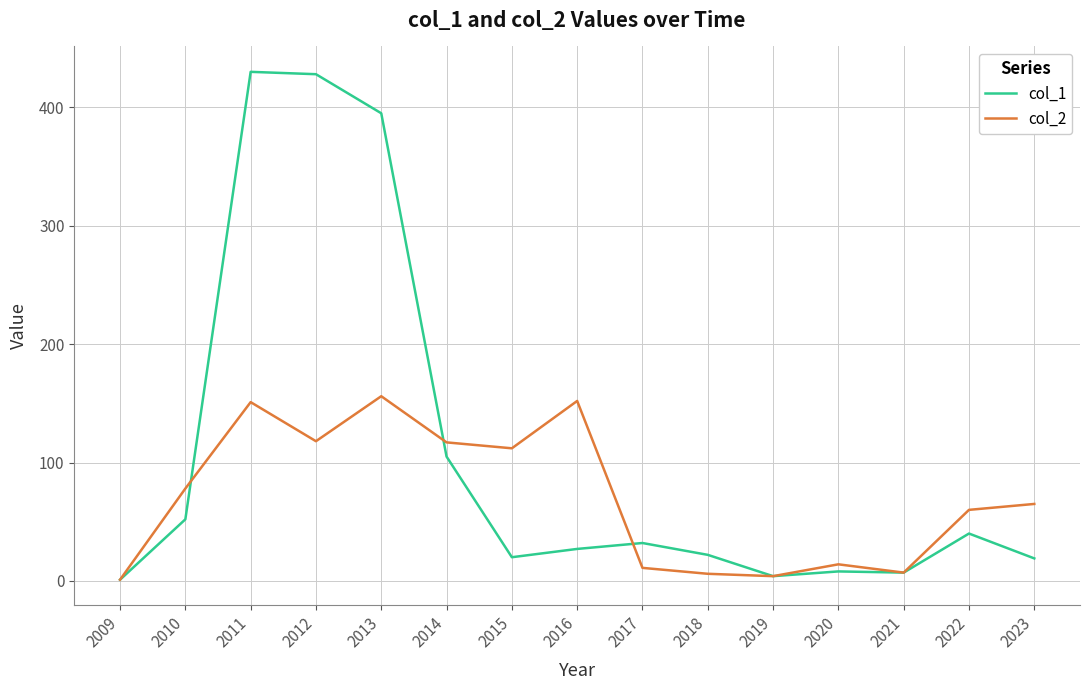

At which category is the sum across all series the highest?

2011